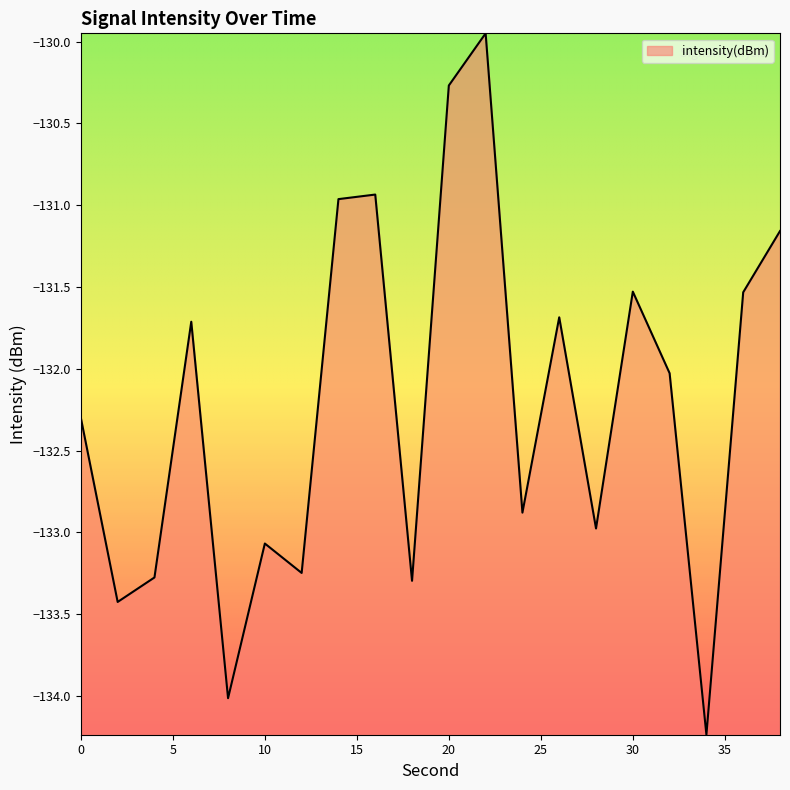

What is the minimum value shown in the chart?

-134.2